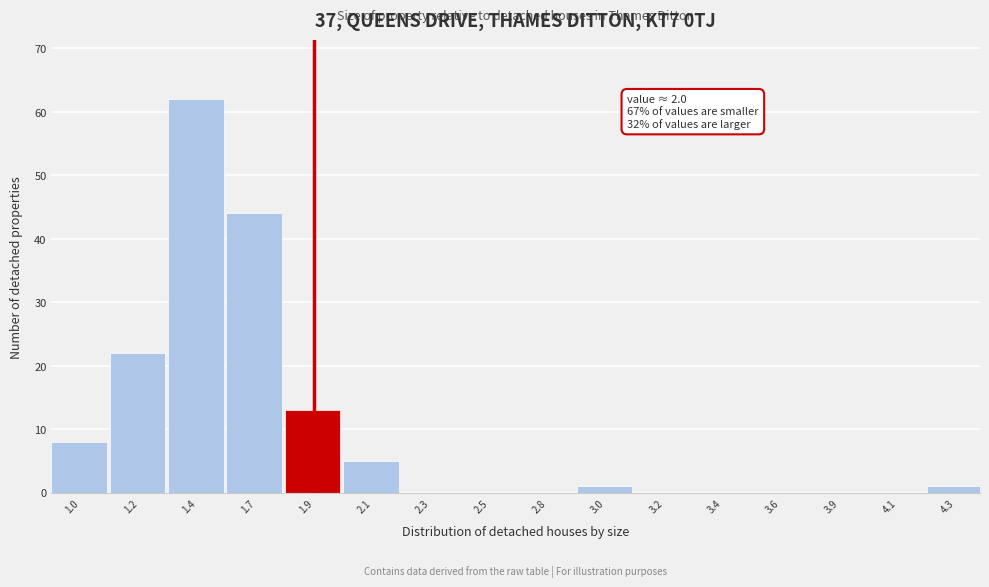

Reading left to right, list all the values displayed in this chart.

1.0=8	1.2=22	1.4=62	1.7=44	1.9=13	2.1=5	2.3=0	2.5=0	2.8=0	3.0=1	3.2=0	3.4=0	3.6=0	3.9=0	4.1=0	4.3=1